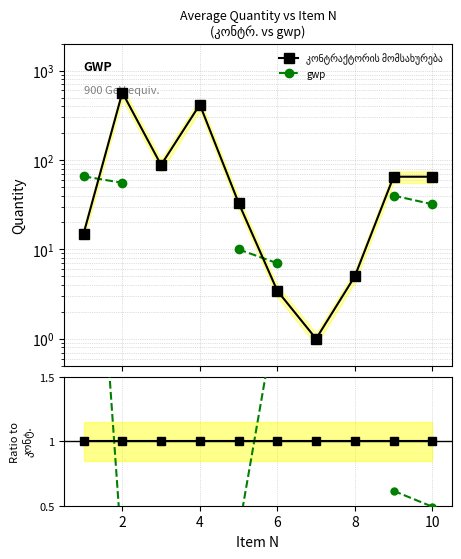

What is the minimum value shown in the chart?

0.1